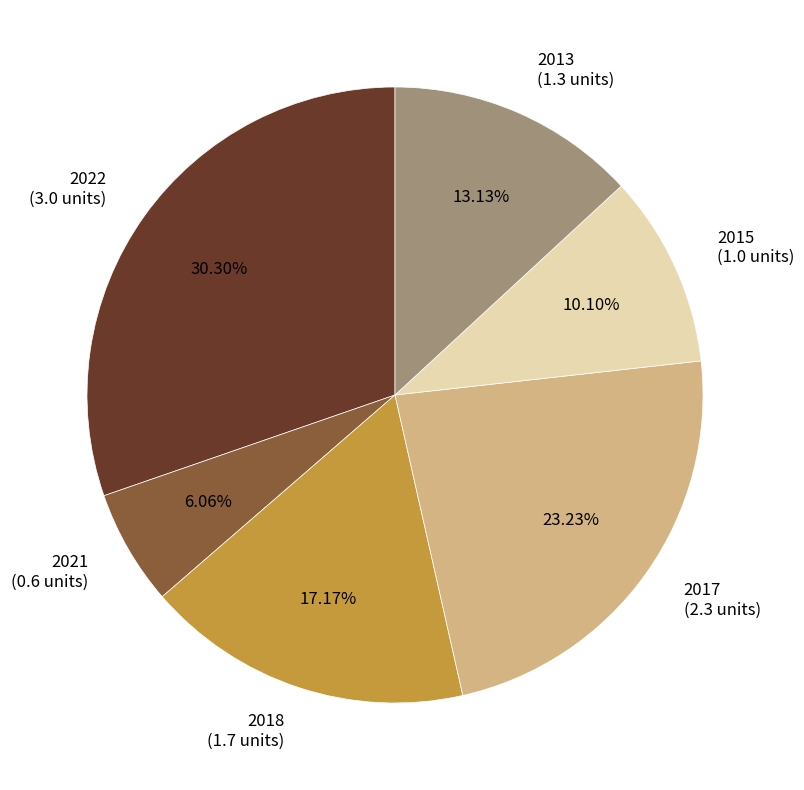

Which category has the biggest portion of the pie?

2022